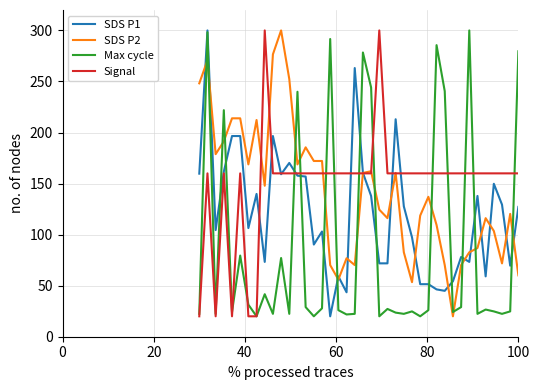

What are all the series names shown in the legend?

SDS P1, SDS P2, Max cycle, Signal